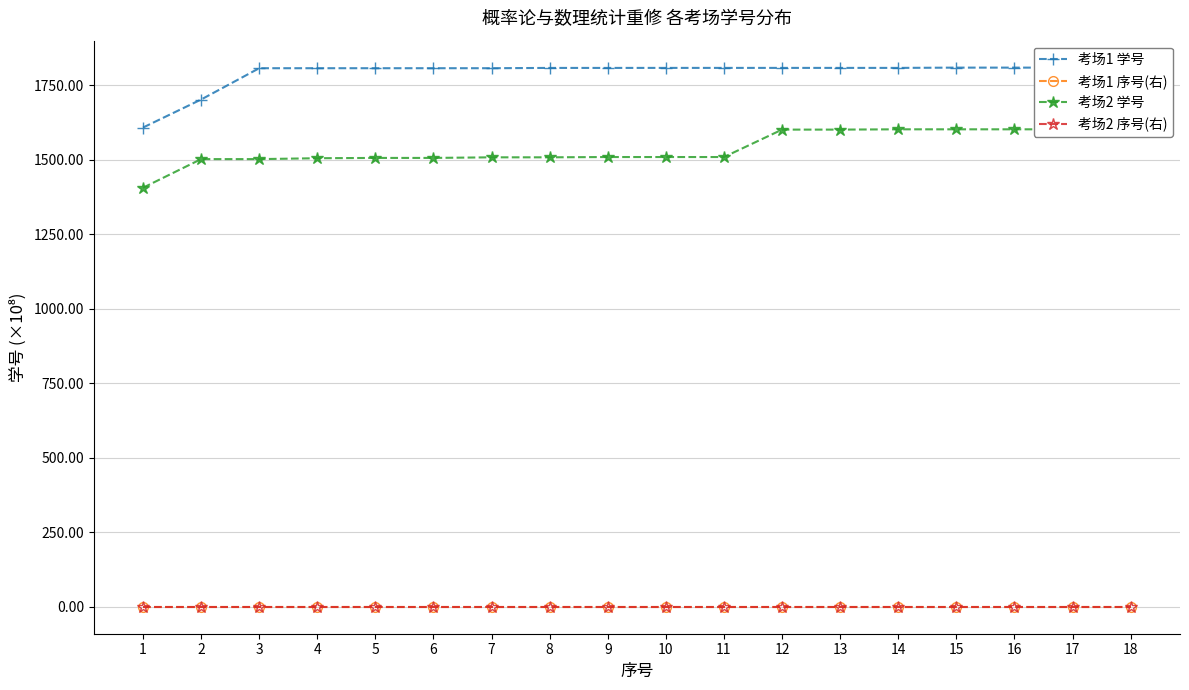

What are all the series names shown in the legend?

考场1 学号, 考场1 序号(右), 考场2 学号, 考场2 序号(右)